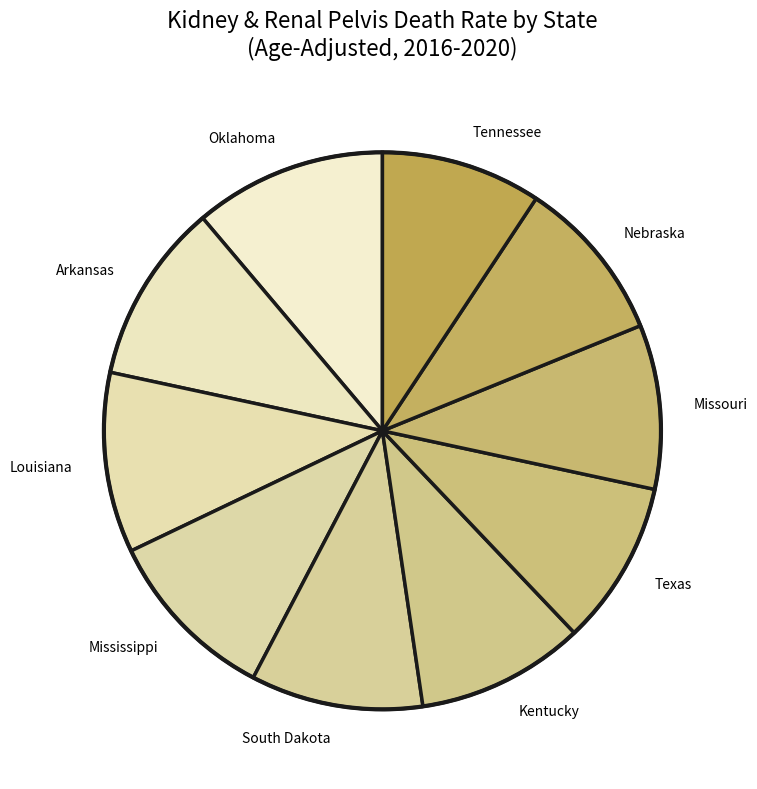

Does Nebraska account for over 50% of the chart?

No